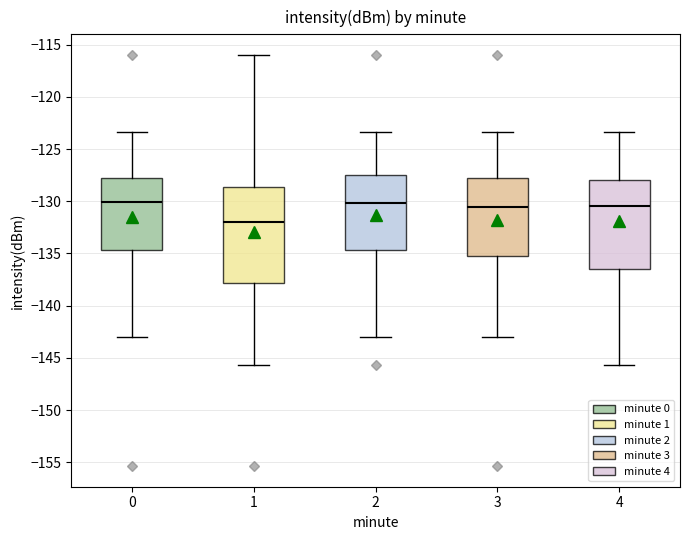

Which box's median line is the lowest?

1